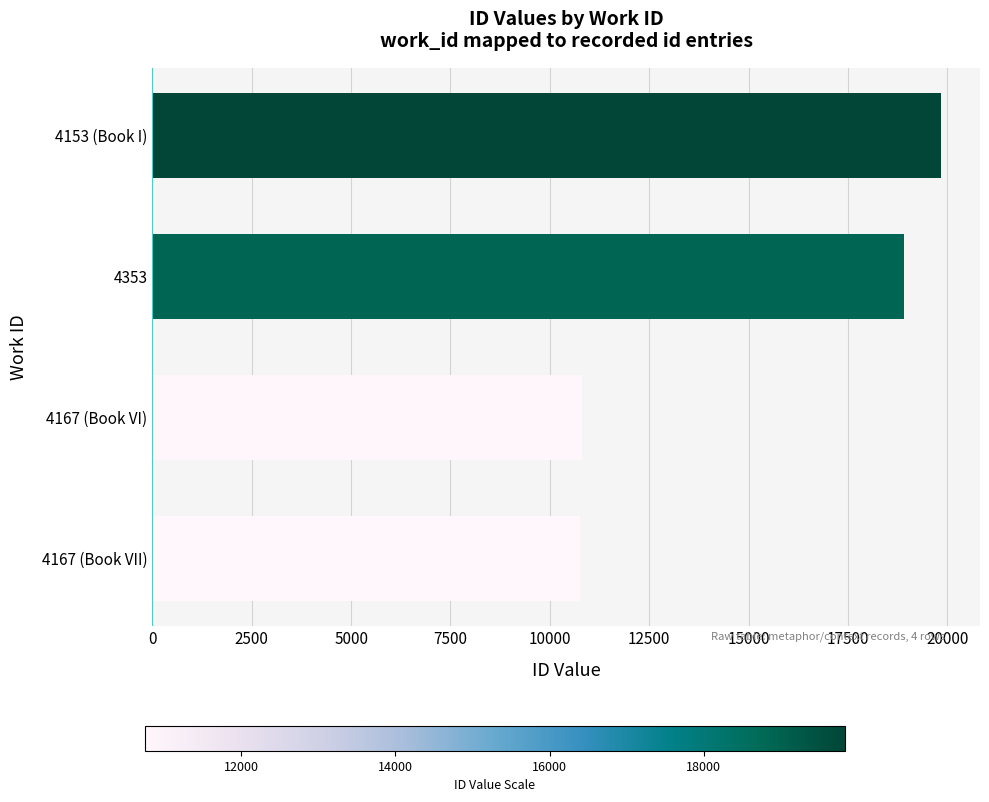

At which category does the chart reach its peak across all series?

4153 (Book I)